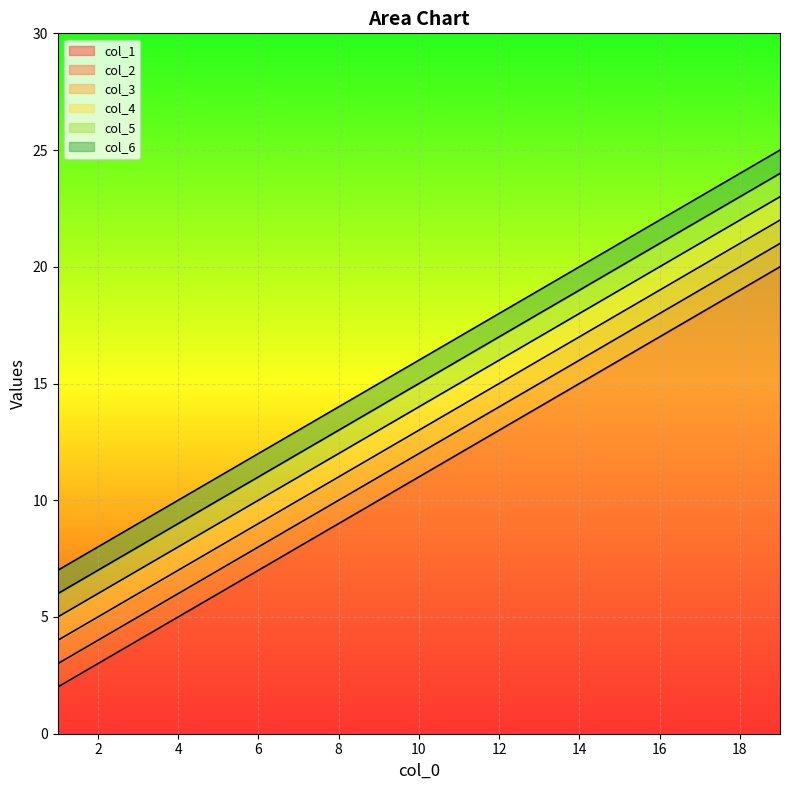

Which series changed the most between 6 and 9?

col_1